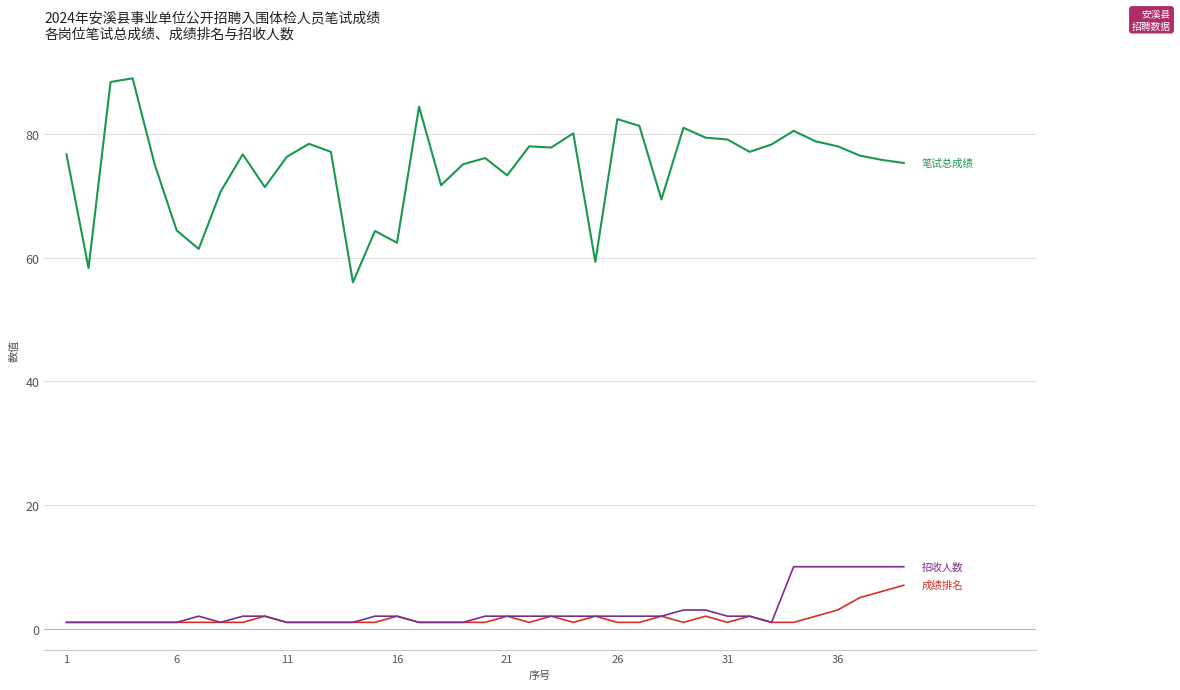

What is the maximum value shown in the chart?

89.0